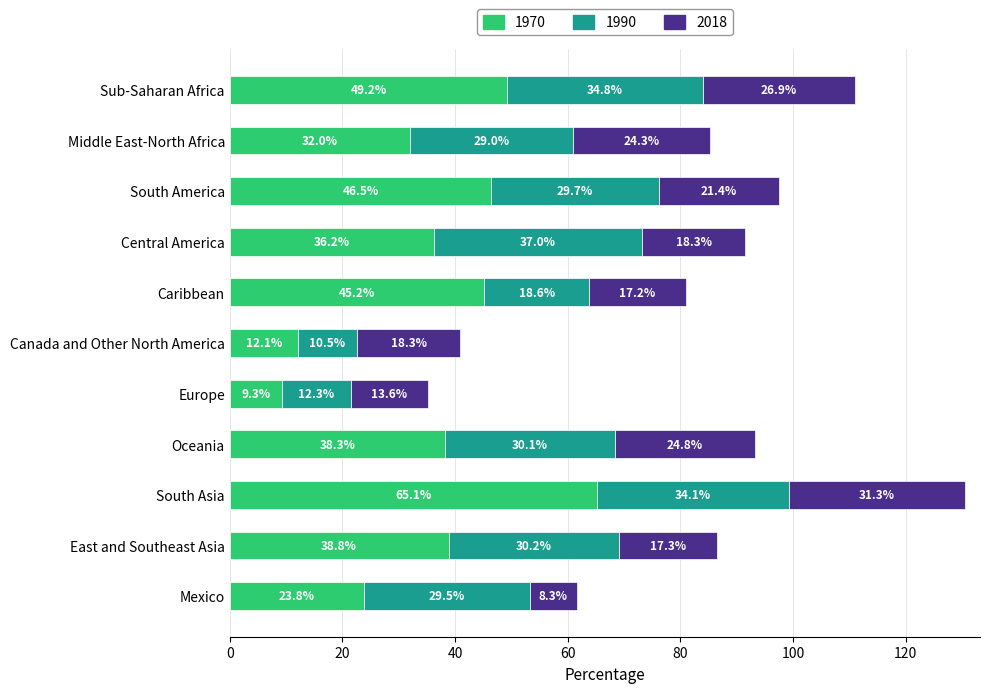

Is it true that 1970 equals 63.6 at East and Southeast Asia?

False